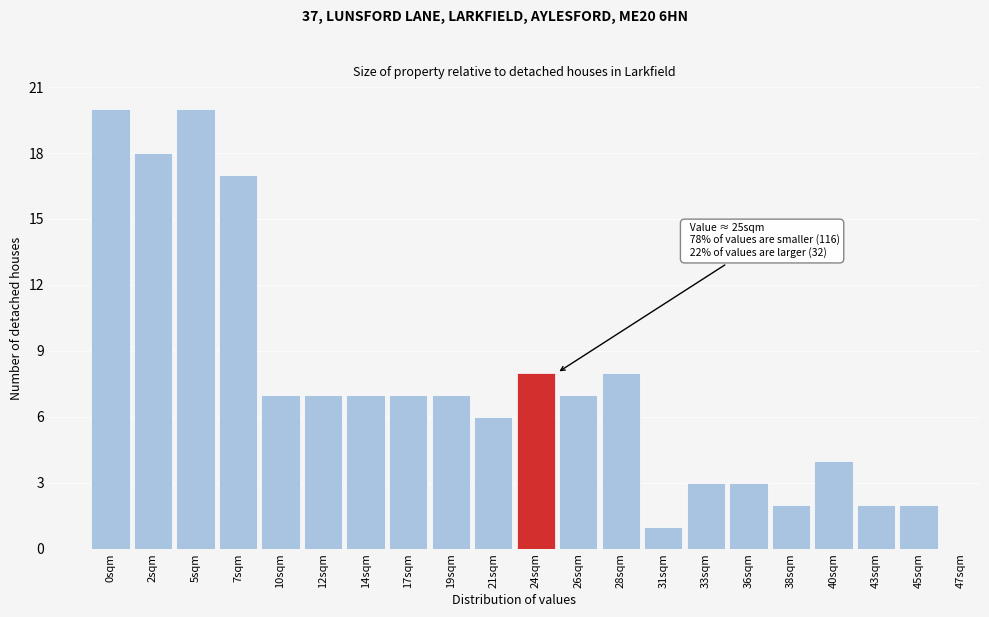

Reading left to right, extract all data points from this chart.

20	18	20	17	7	7	7	7	7	6	8	7	8	1	3	3	2	4	2	2